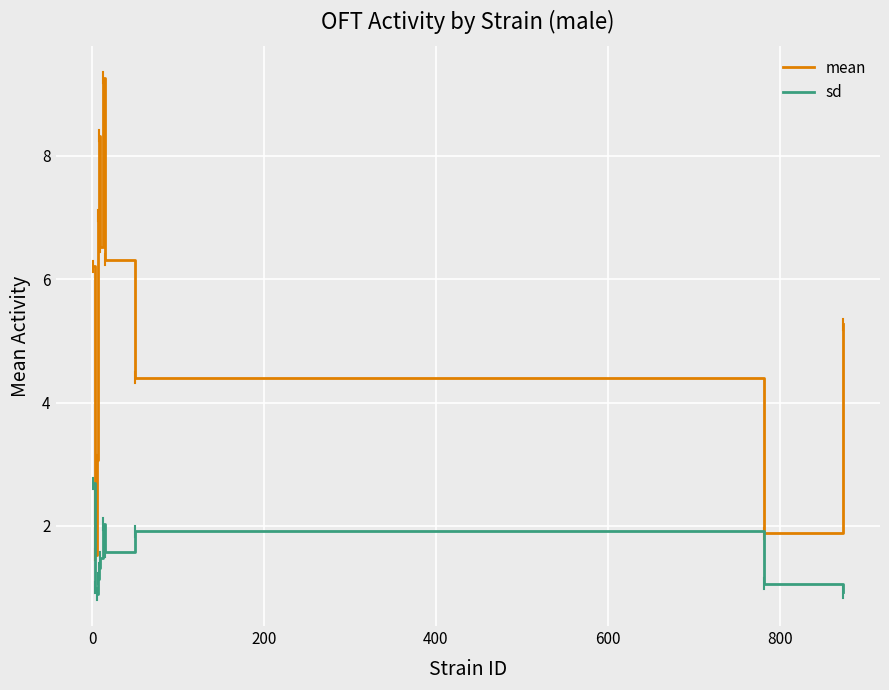

What is the maximum value shown in the chart?

9.3